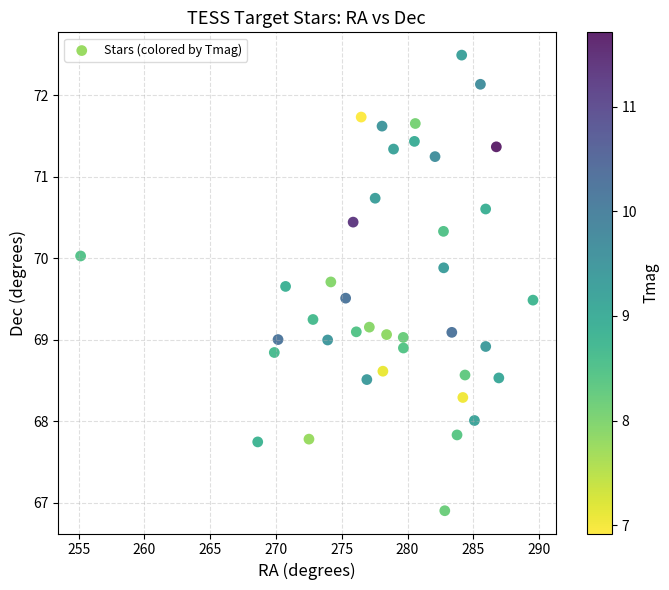

What is the range of X values (max minus min)?

34.4